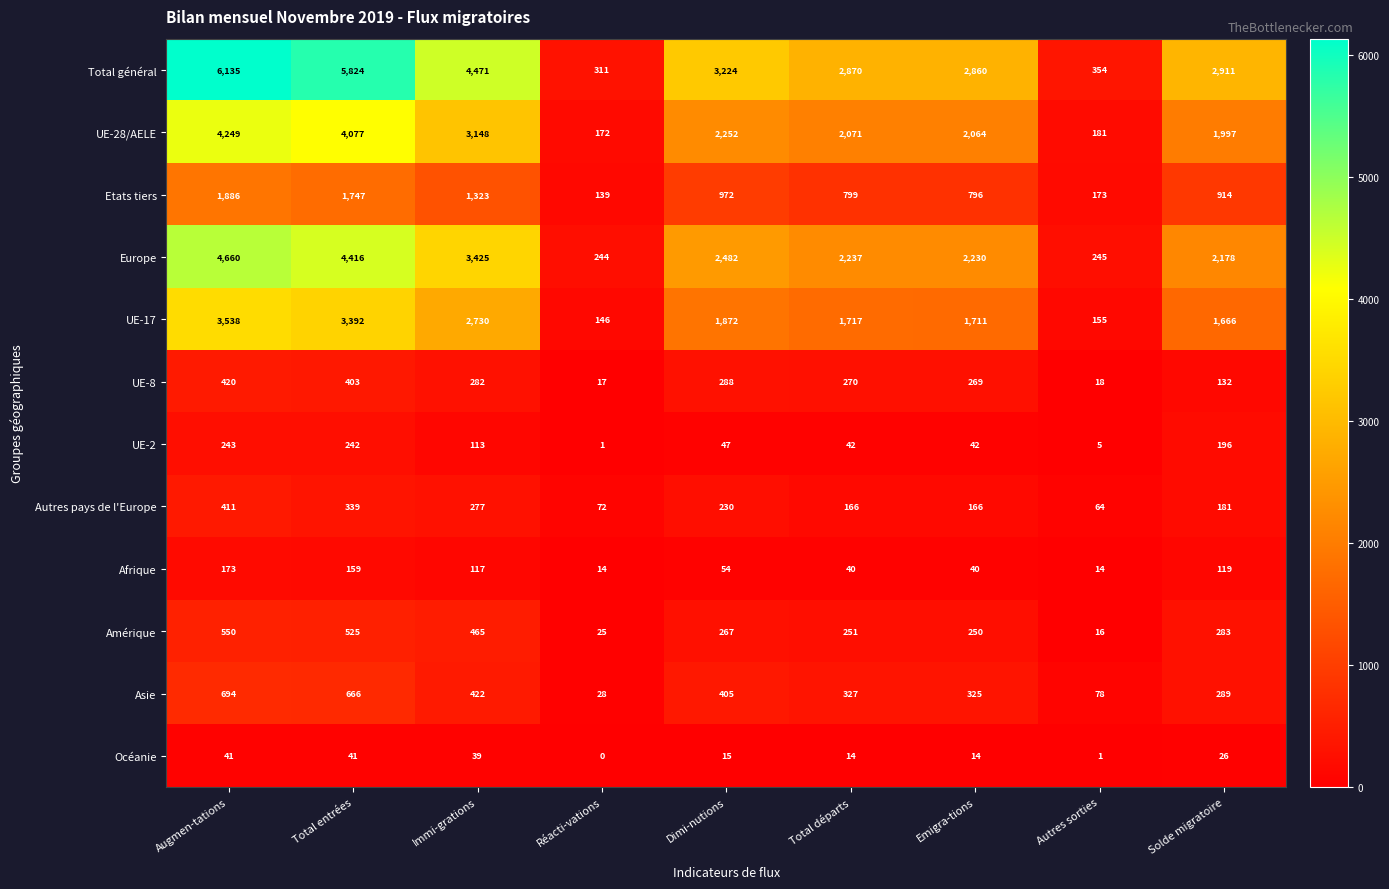

The value of Afrique at Réacti-vations is 8. True or false?

False